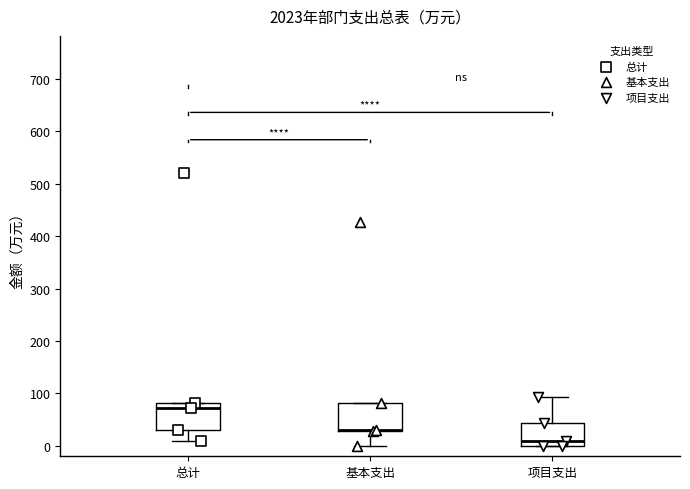

Reading left to right, read every box against the y-axis: the position of its median line, the range the box covers, and the ends of its whiskers. The values are not printed on the chart, so give them approximately, as read against the axis.

总计: median 70, box 30 to 80, whiskers 10 to 80
基本支出: median 30 (drawn on the box's lower edge), box 30 to 80, whiskers 0 to 80
项目支出: median 10, box 0 to 40, whiskers 0 to 90